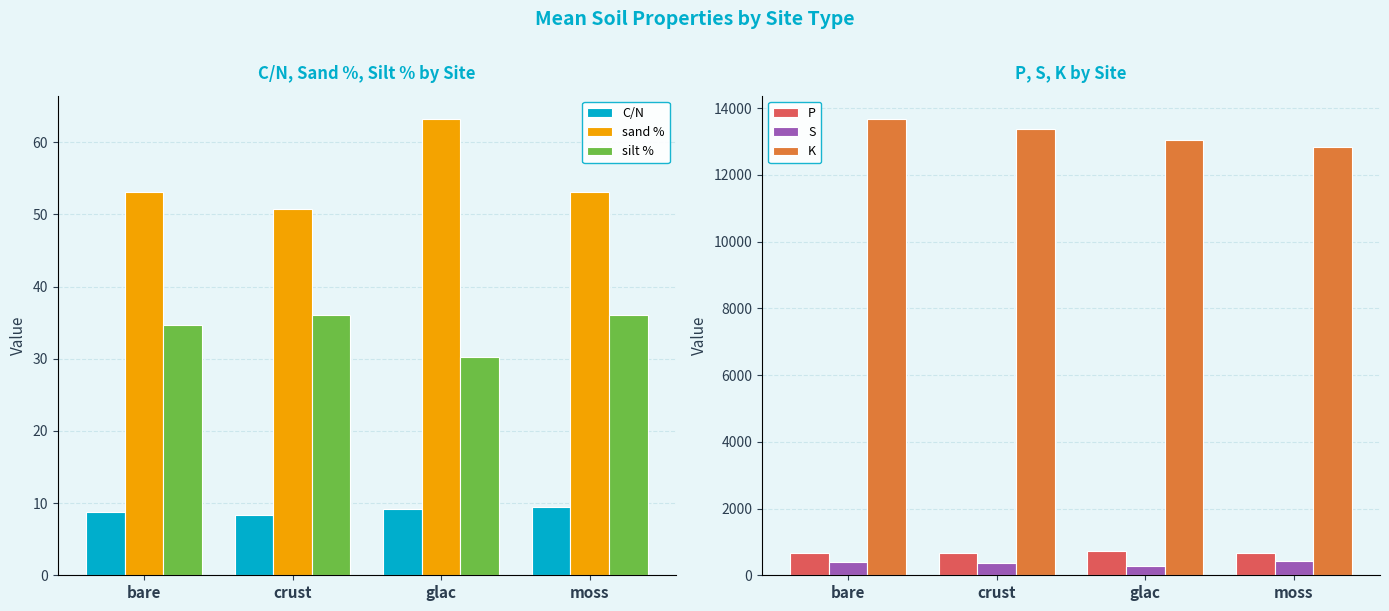

Reading left to right, what are all the values shown in this chart?

C/N: bare=8.8	crust=8.4	glac=9.2	moss=9.5
sand %: bare=53.1	crust=50.7	glac=63.3	moss=53.2
silt %: bare=34.7	crust=36.1	glac=30.2	moss=36.1
P: bare=663.5	crust=673.0	glac=714.6	moss=659.7
S: bare=390.7	crust=378.8	glac=272.1	moss=437.4
K: bare=13690.9	crust=13378.9	glac=13044.4	moss=12841.6